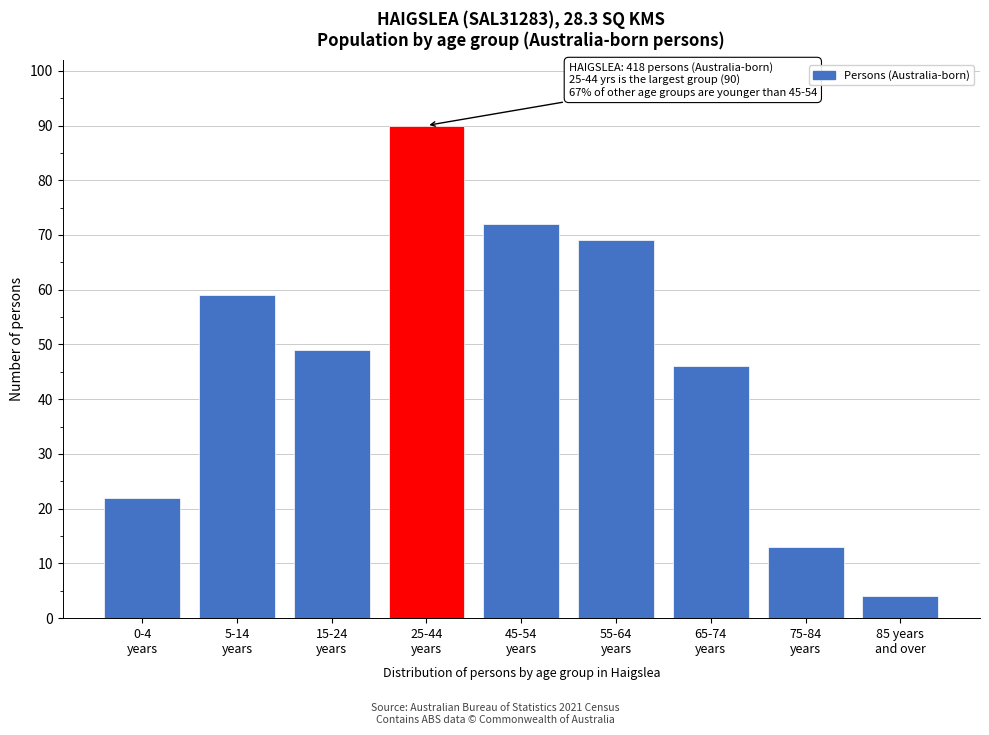

What is the average value?

47